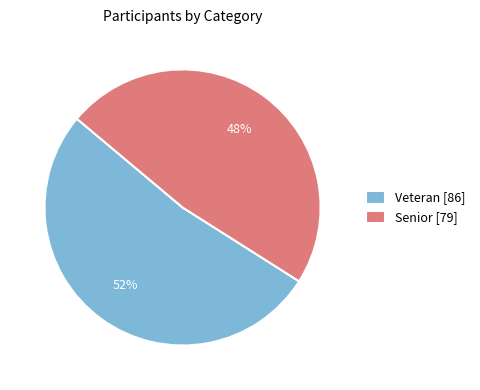

Combined, do Veteran [86] and Senior [79] account for over 50%?

Yes